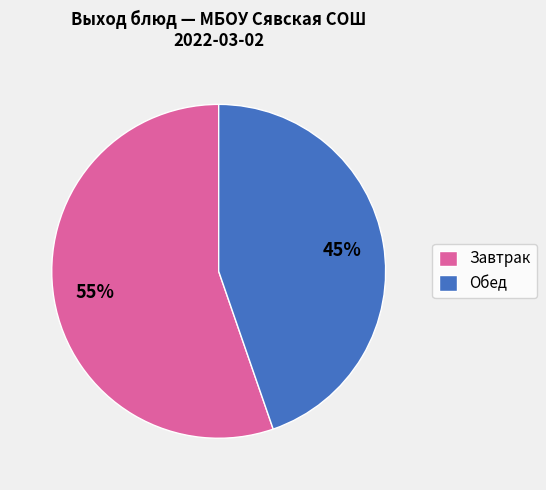

To the nearest percent, what is the average slice percentage?

50%